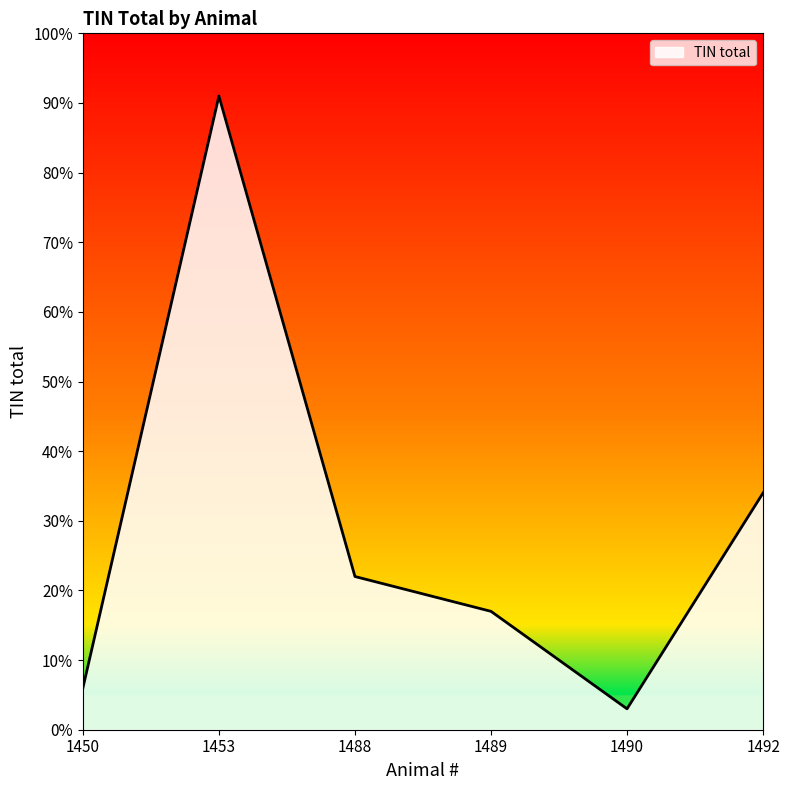

How many values are below 22?

3